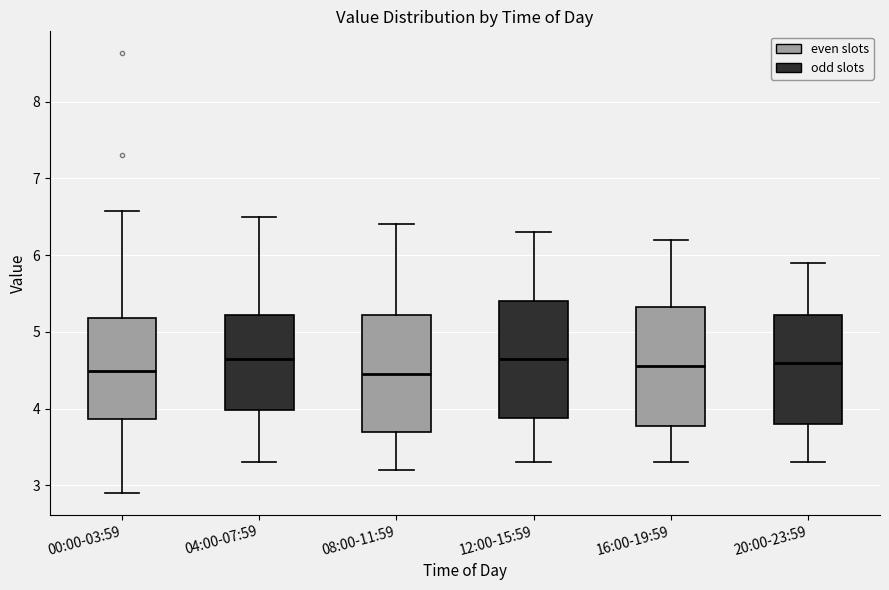

Where does the upper whisker of the box for 08:00-11:59 end on the y-axis? The values are not printed on the chart, so give them approximately, as read against the axis.

6.4